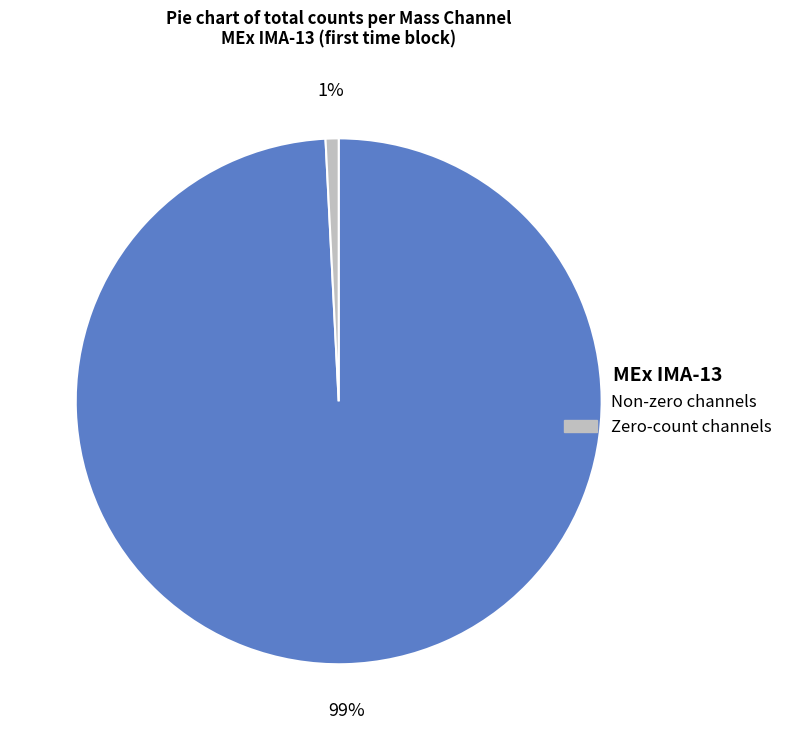

How many slices are in this pie chart?

2